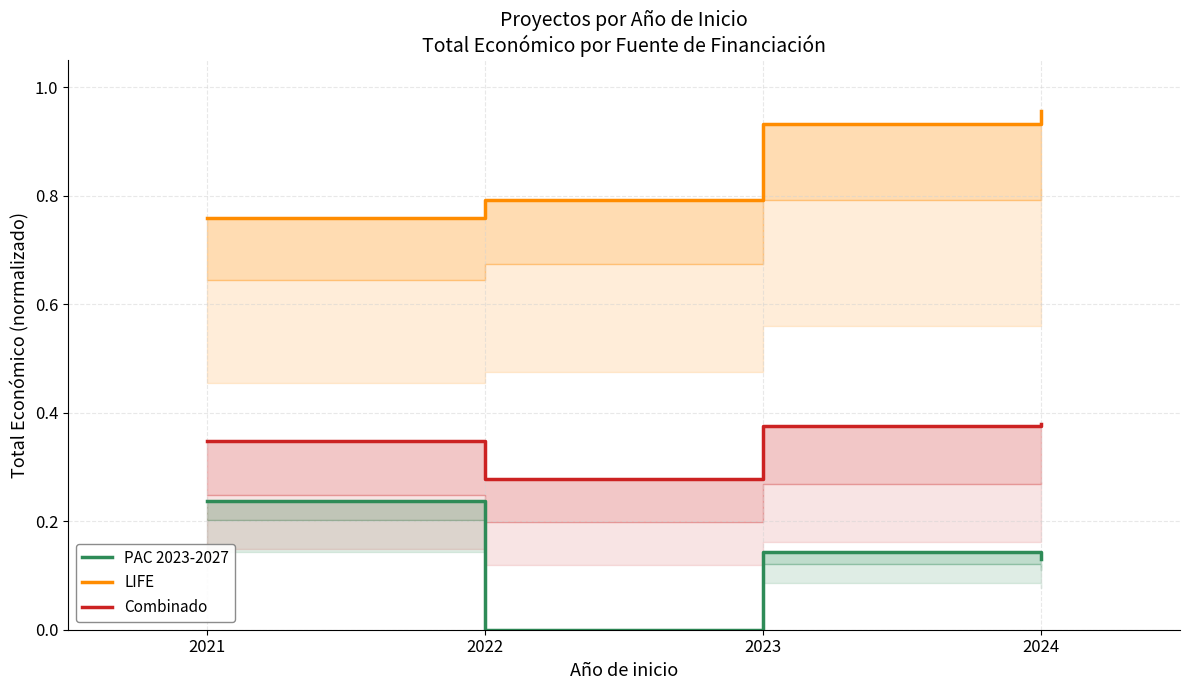

The value of PAC 2023-2027 at 2024 is 0.1. True or false?

True